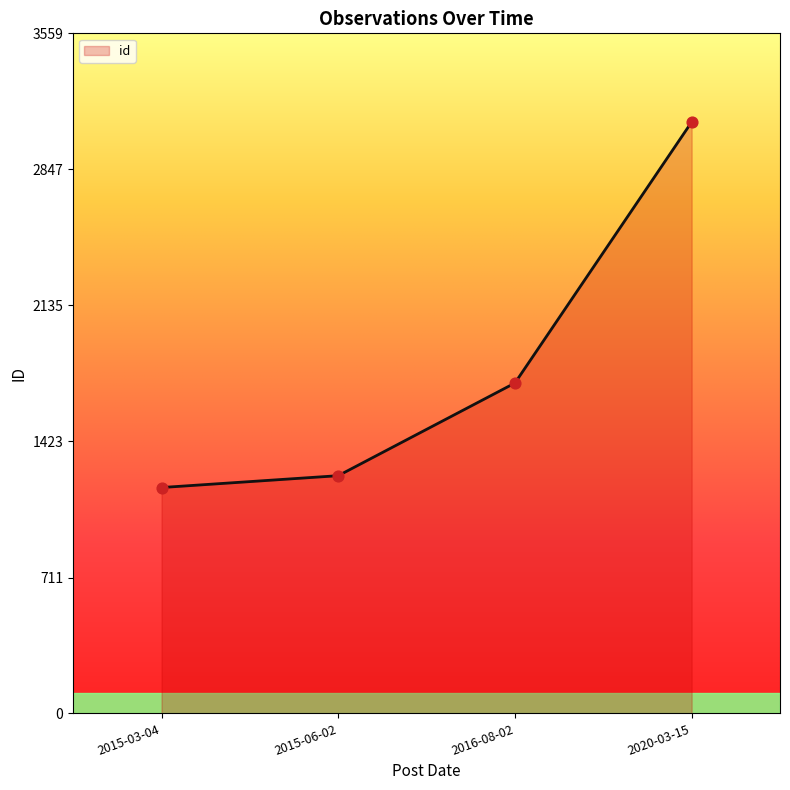

Approximately how many times larger is the value at 2015-03-04 compared to 2015-06-02?

1.0